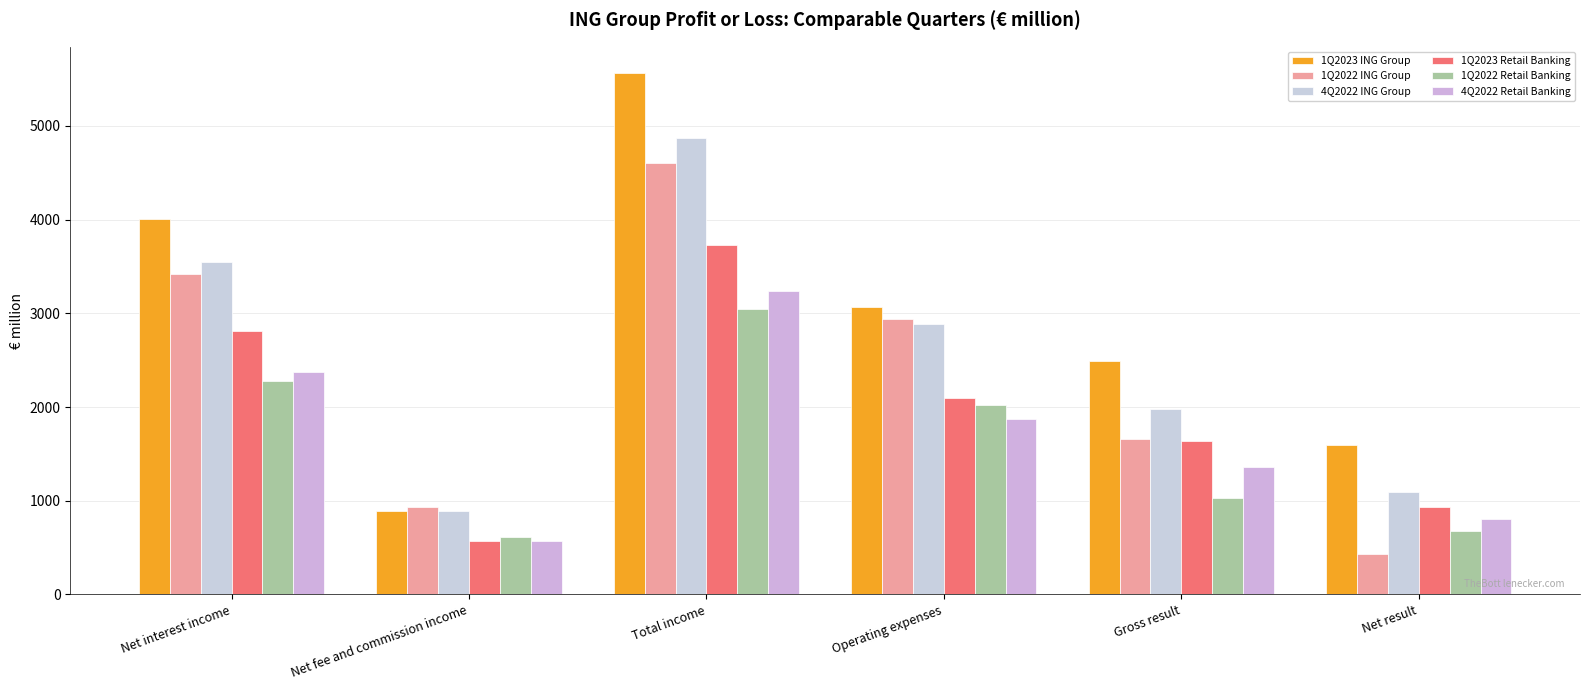

What is the label of the 2nd bar from the right?

Gross result